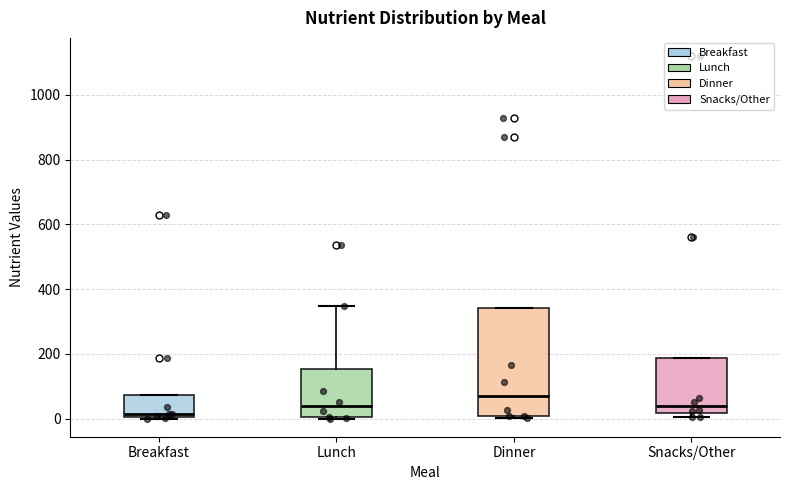

Where is the lower edge of the box for Dinner on the y-axis? The values are not printed on the chart, so give them approximately, as read against the axis.

0